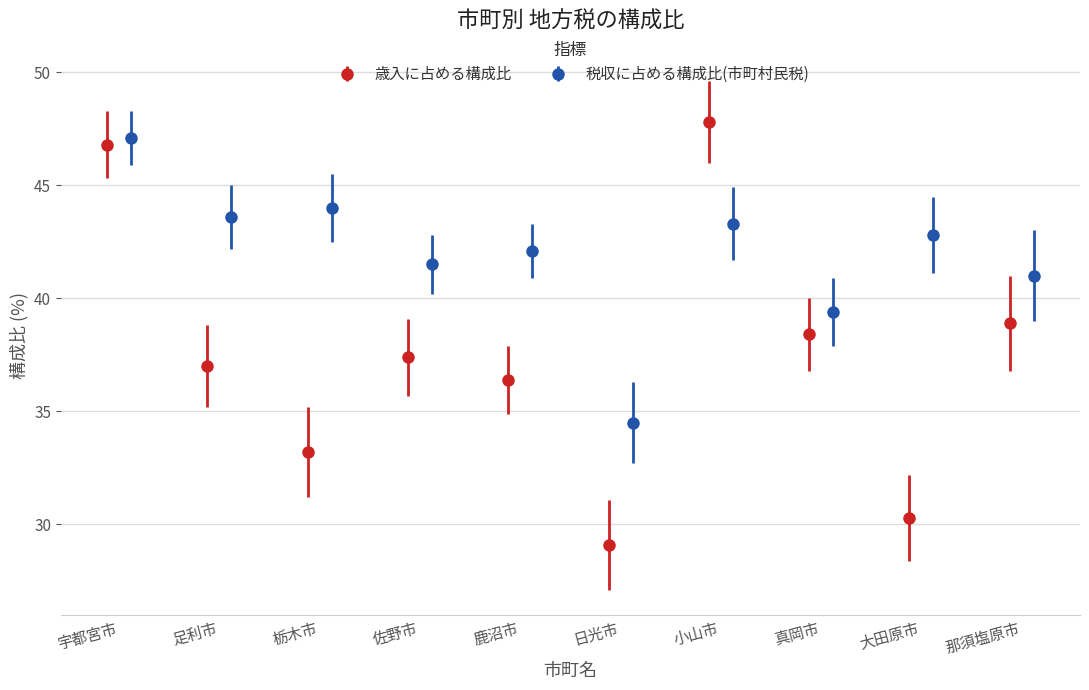

Does the chart have visible grid lines?

Yes